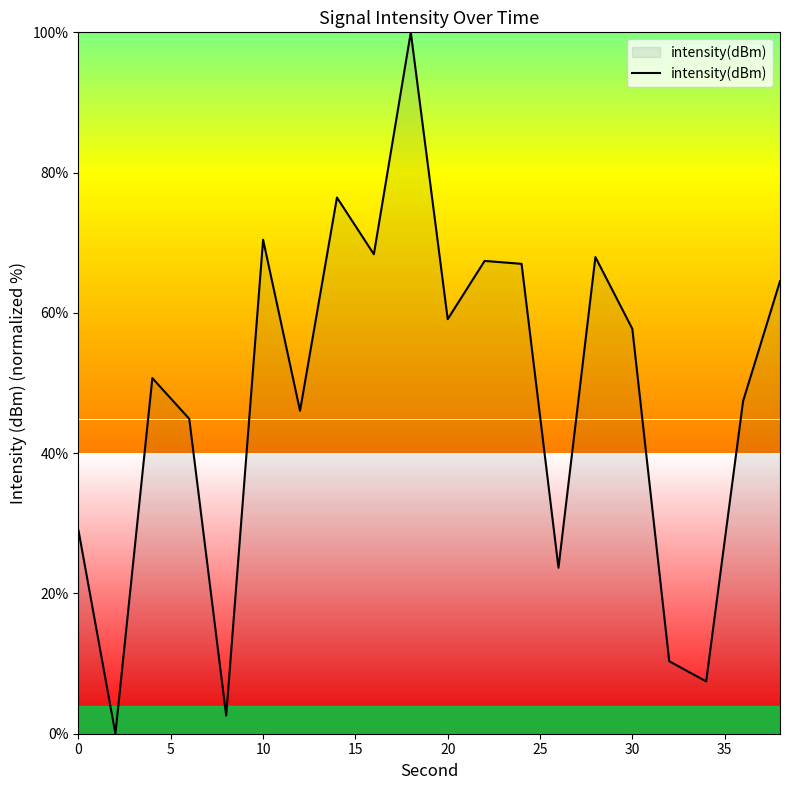

What is the difference between the maximum and minimum values?

100.0